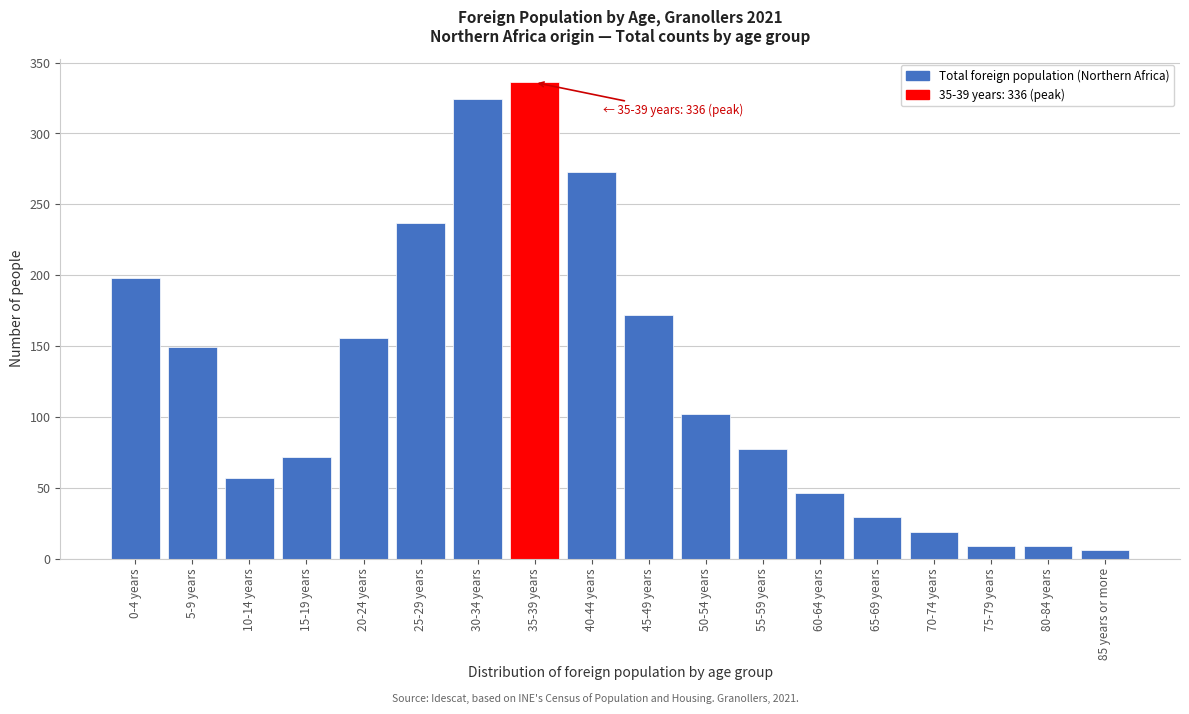

Reading left to right, what are all the values shown in this chart?

0-4 years=198	5-9 years=149	10-14 years=57	15-19 years=72	20-24 years=156	25-29 years=237	30-34 years=324	35-39 years=336	40-44 years=273	45-49 years=172	50-54 years=102	55-59 years=77	60-64 years=46	65-69 years=29	70-74 years=19	75-79 years=9	80-84 years=9	85 years or more=6